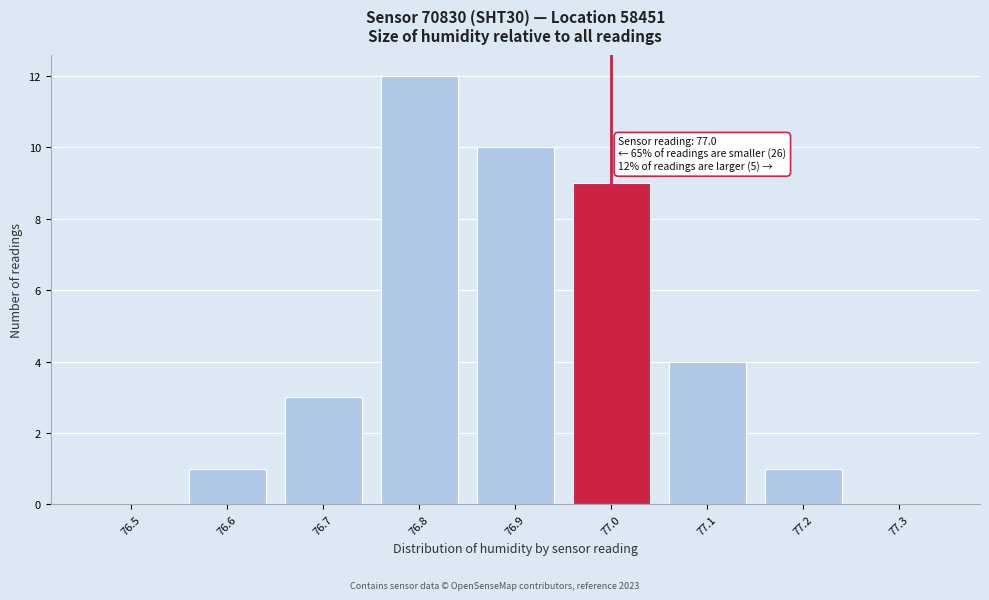

Reading left to right, list all the values displayed in this chart.

76.5=0	76.6=1	76.7=3	76.8=12	76.9=10	77.0=9	77.1=4	77.2=1	77.3=0